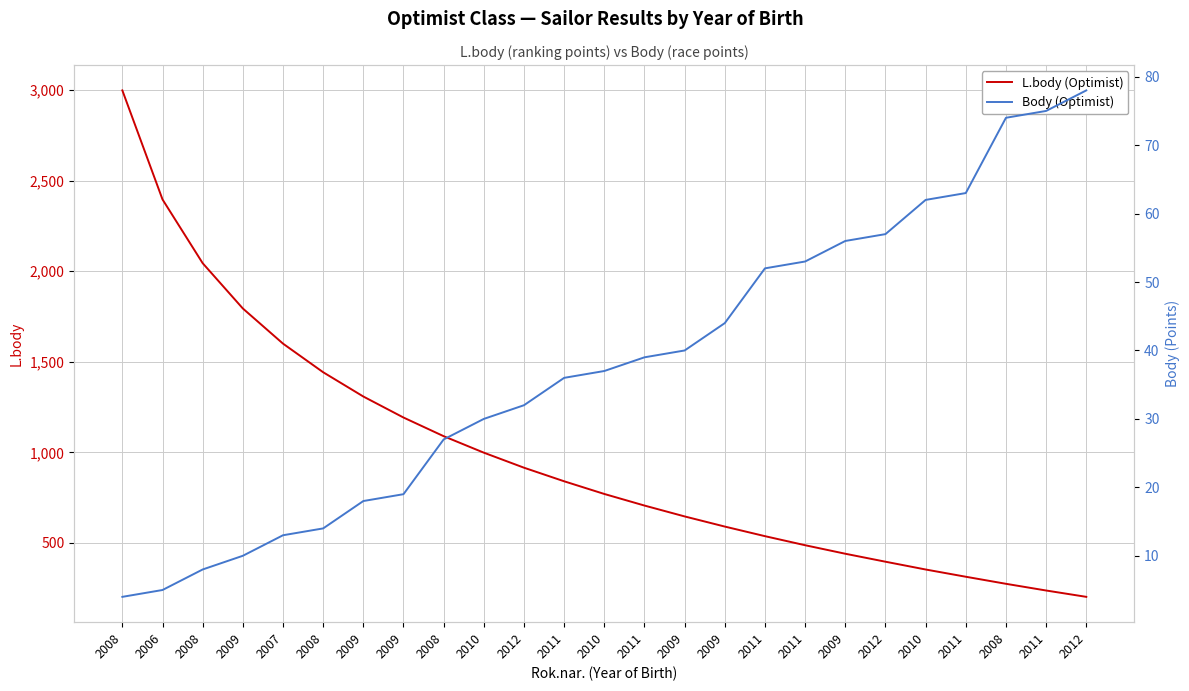

What is the sum of all Body (Optimist) values?

946